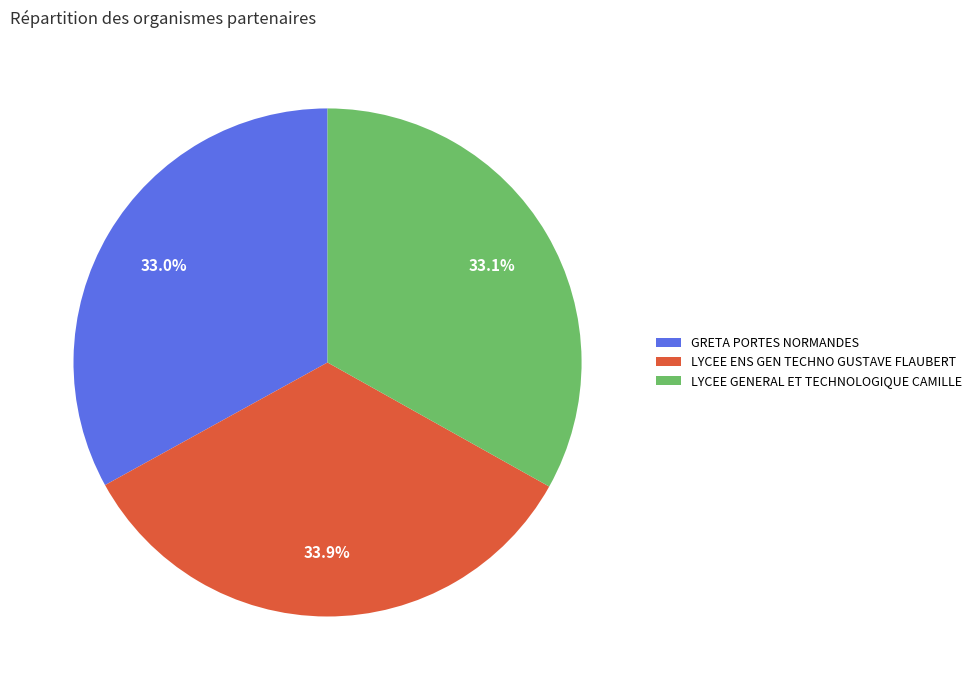

Approximately how many times larger is the value at LYCEE ENS GEN TECHNO GUSTAVE FLAUBERT compared to GRETA PORTES NORMANDES?

1.0